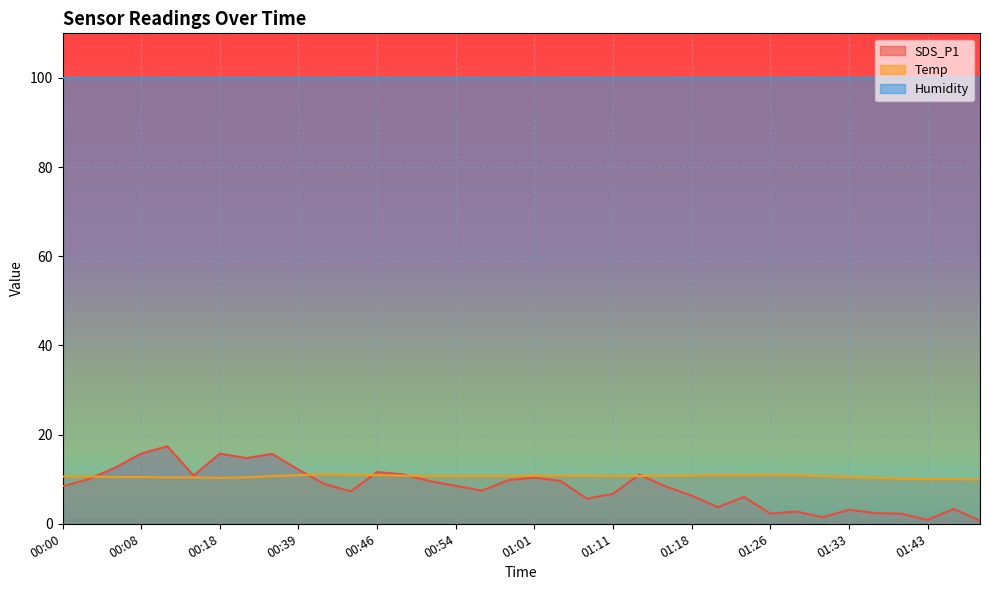

What is the highest value of the Humidity series?

99.9